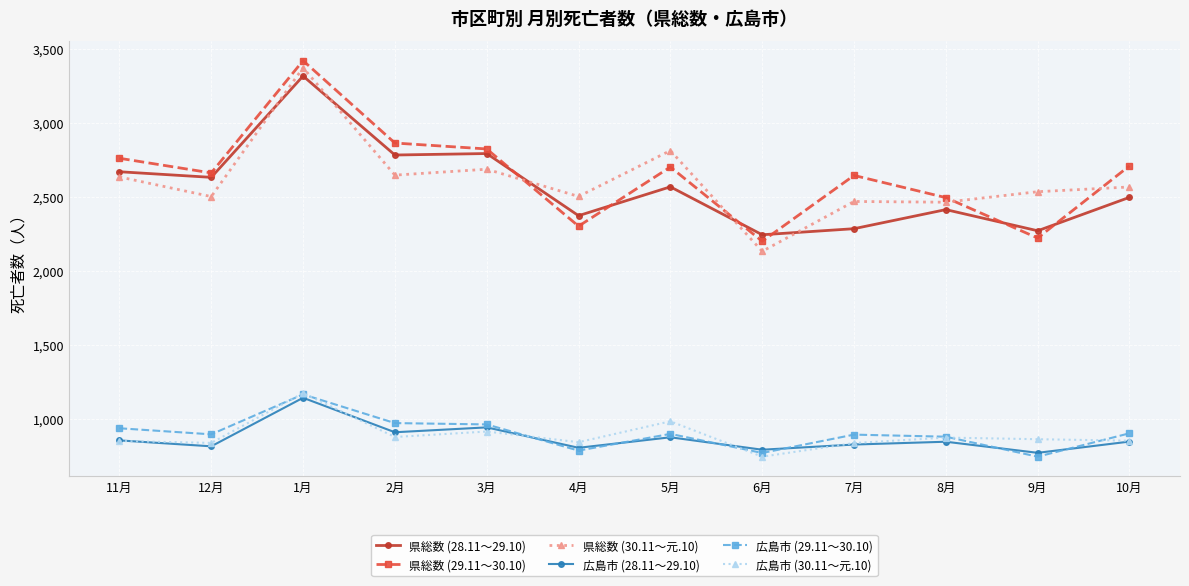

What is the label of the 10th point from the right?

1月